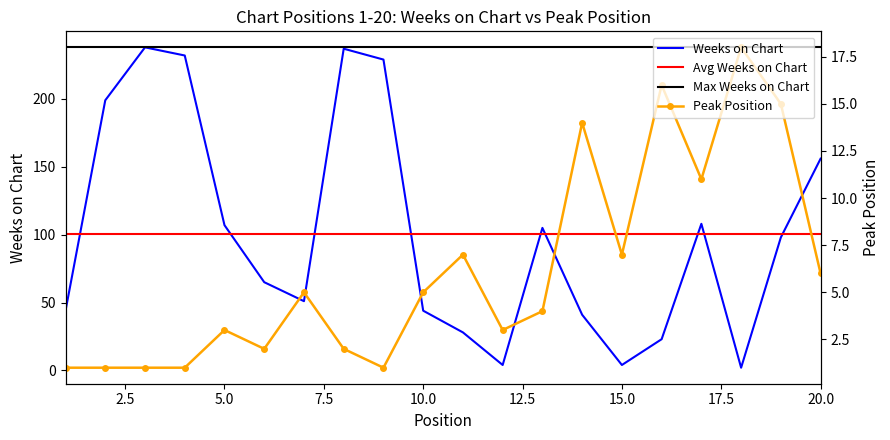

Is it true that Weeks on Chart equals 404 at 8?

False